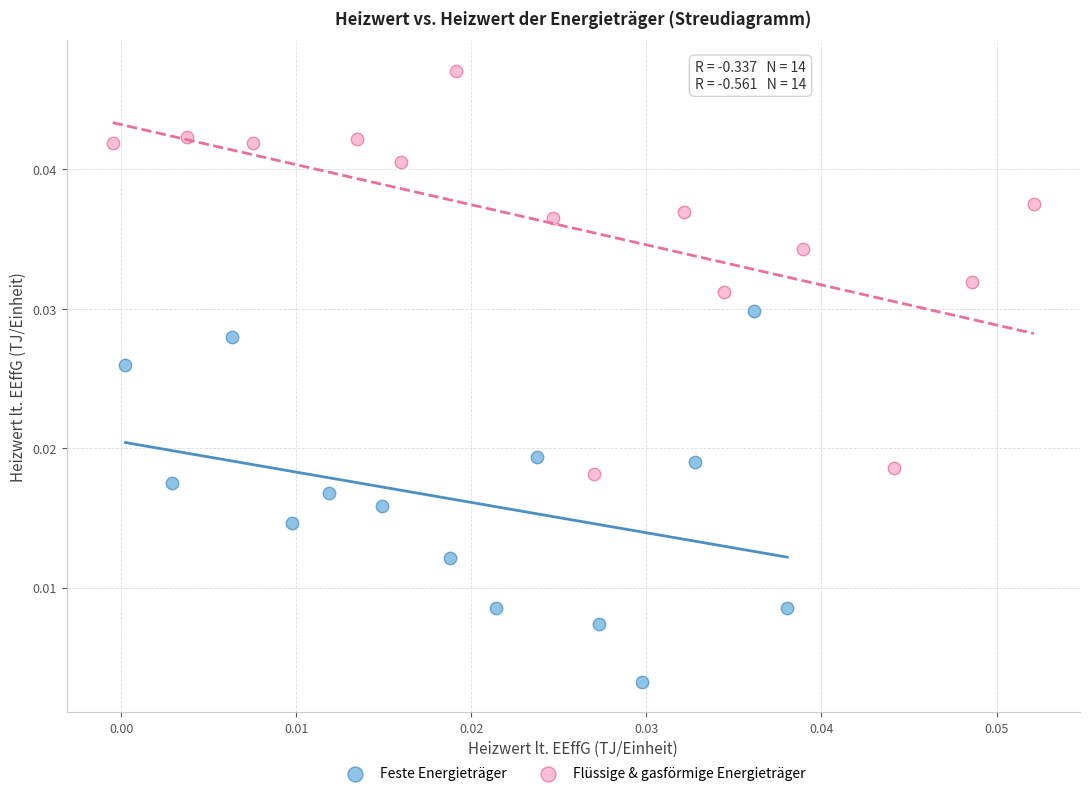

Which series contains the highest Y value?

Flüssige & gasförmige Energieträger